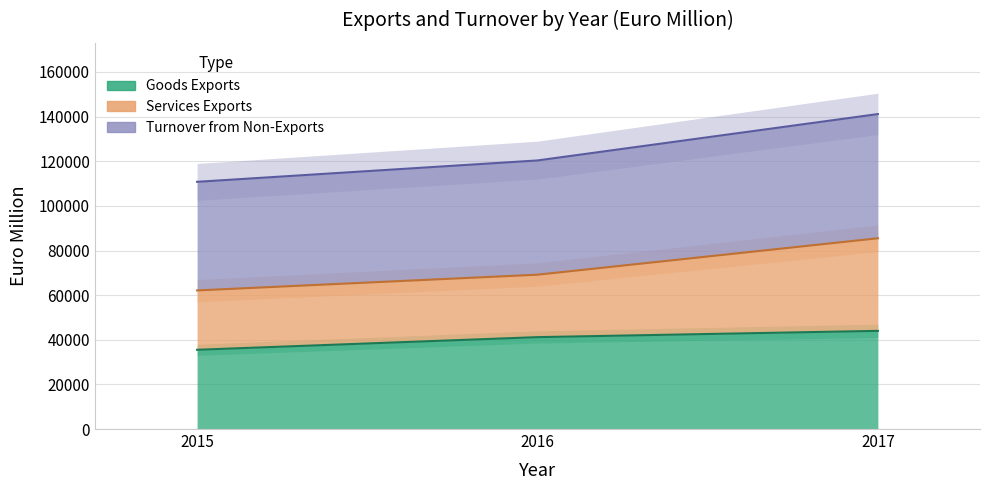

At how many categories does at least one series exceed 99855?

3